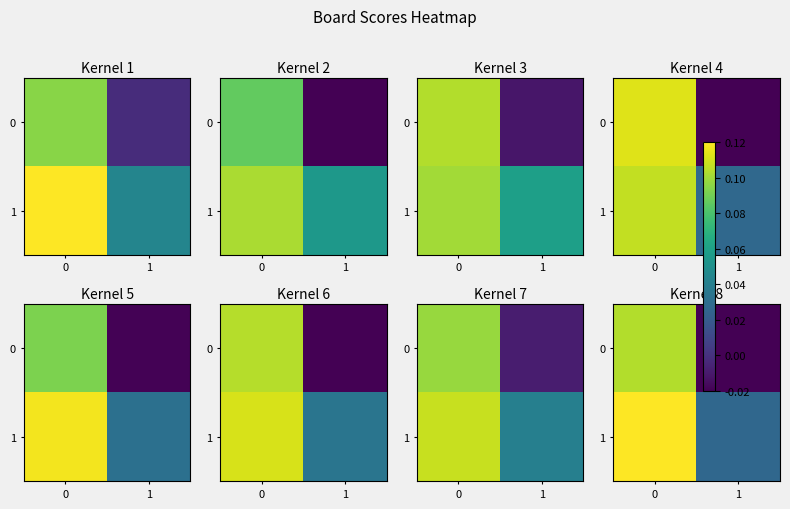

What is the difference between the 0 values at 0 and 1?

0.1